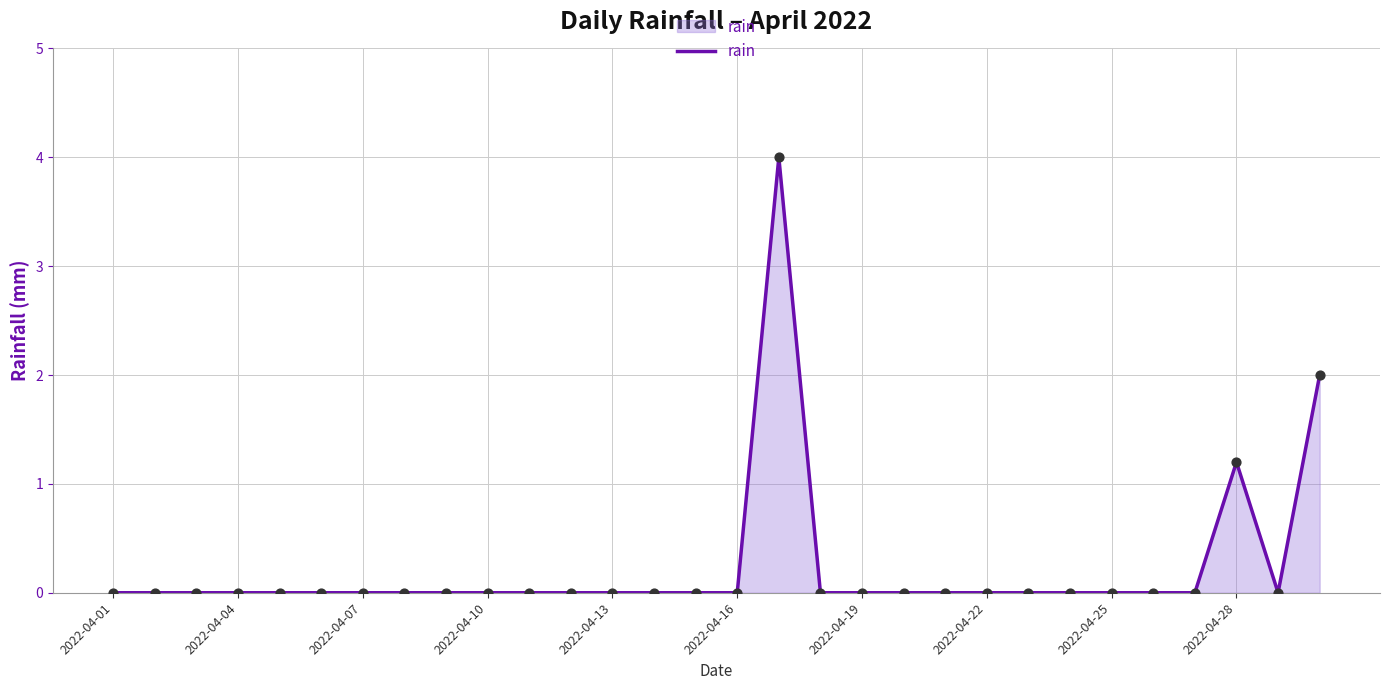

What is the difference between the maximum and minimum values?

4.0